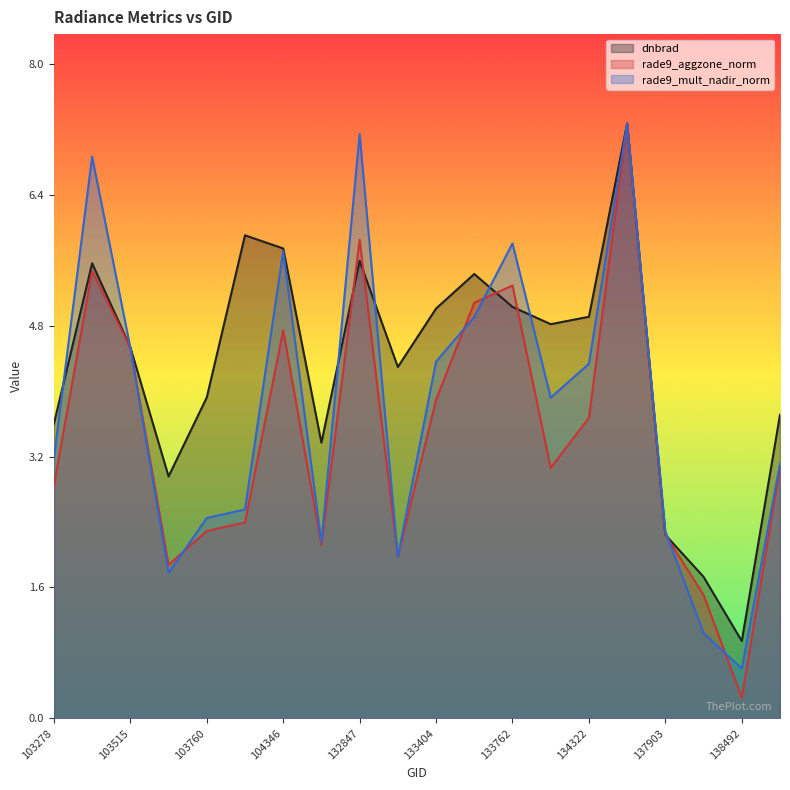

Reading left to right, extract all data points from this chart.

dnbrad: 103278=3.6	103396=5.5	103515=4.5	103642=2.9	103760=3.9	103988=5.9	104346=5.7	104471=3.4	132847=5.6	133209=4.3	133404=5.0	133584=5.4	133762=5.0	134138=4.8	134322=4.9	134687=7.2	137903=2.2	137916=1.7	138492=0.9	140059=3.7
rade9_aggzone_norm: 103278=2.8	103396=5.4	103515=4.5	103642=1.9	103760=2.3	103988=2.4	104346=4.7	104471=2.1	132847=5.8	133209=2.0	133404=3.9	133584=5.1	133762=5.3	134138=3.0	134322=3.7	134687=7.2	137903=2.2	137916=1.5	138492=0.3	140059=3.1
rade9_mult_nadir_norm: 103278=3.2	103396=6.8	103515=4.5	103642=1.8	103760=2.4	103988=2.5	104346=5.7	104471=2.1	132847=7.1	133209=2.0	133404=4.3	133584=4.9	133762=5.8	134138=3.9	134322=4.3	134687=7.2	137903=2.3	137916=1.0	138492=0.6	140059=3.1